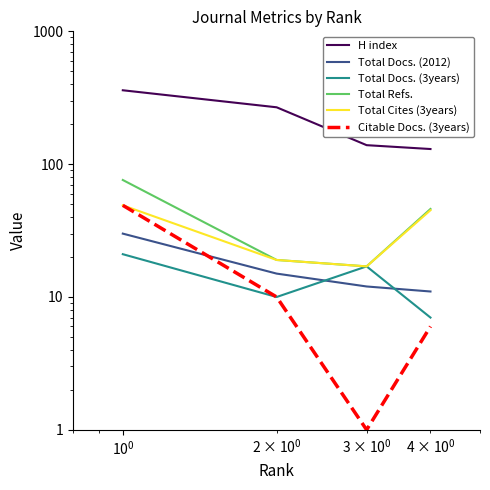

Which series has the largest total across all categories?

H index